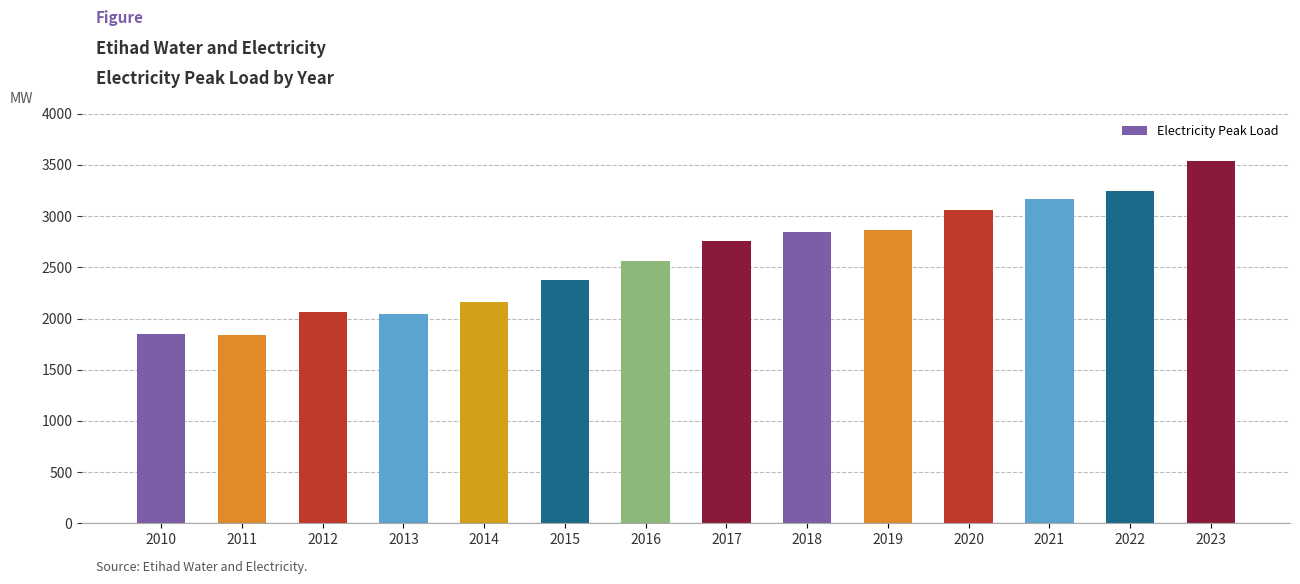

What is the change in value from 2013 to 2023?

+1496